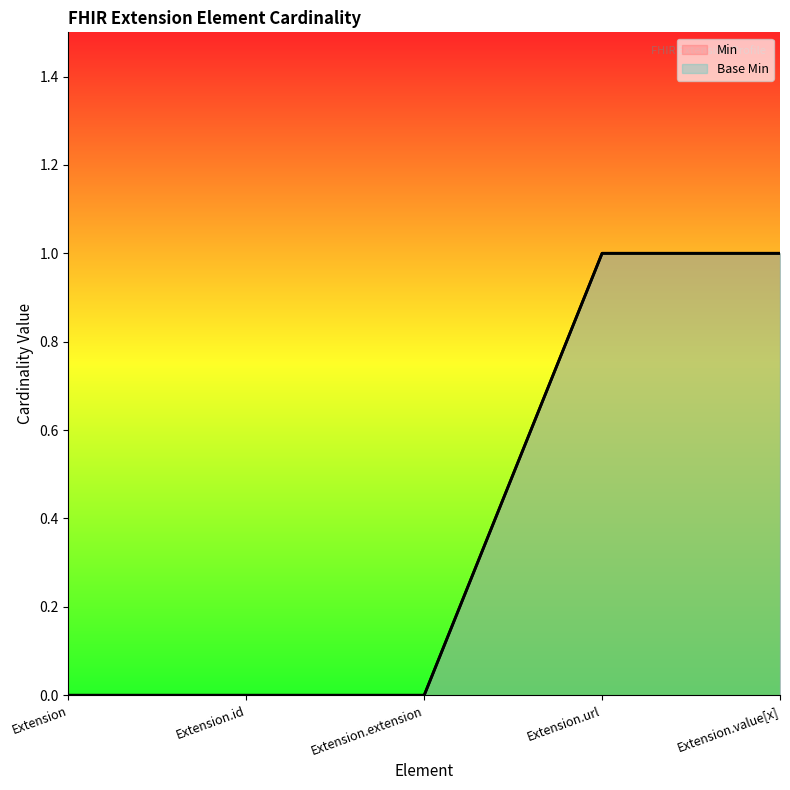

At how many categories does at least one series exceed 0?

2